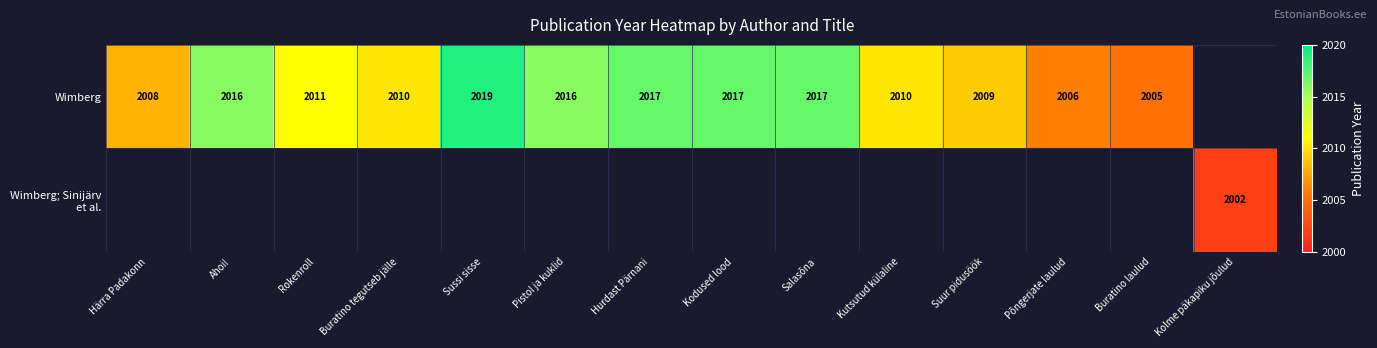

The value of Wimberg at Hurdast Pärnani is 2017. True or false?

True